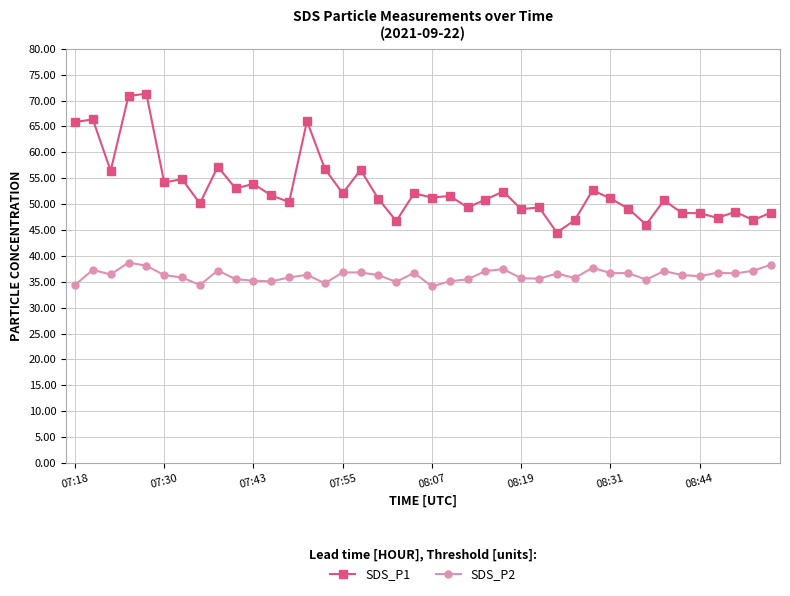

What is the maximum value for SDS_P2?

38.7